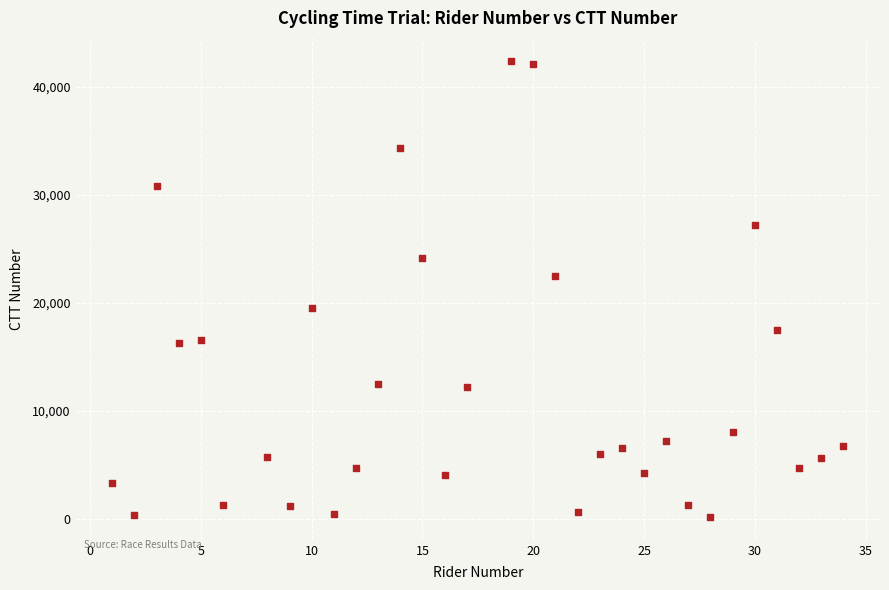

What Y value in the scatter plot is closest to 21305?

22490